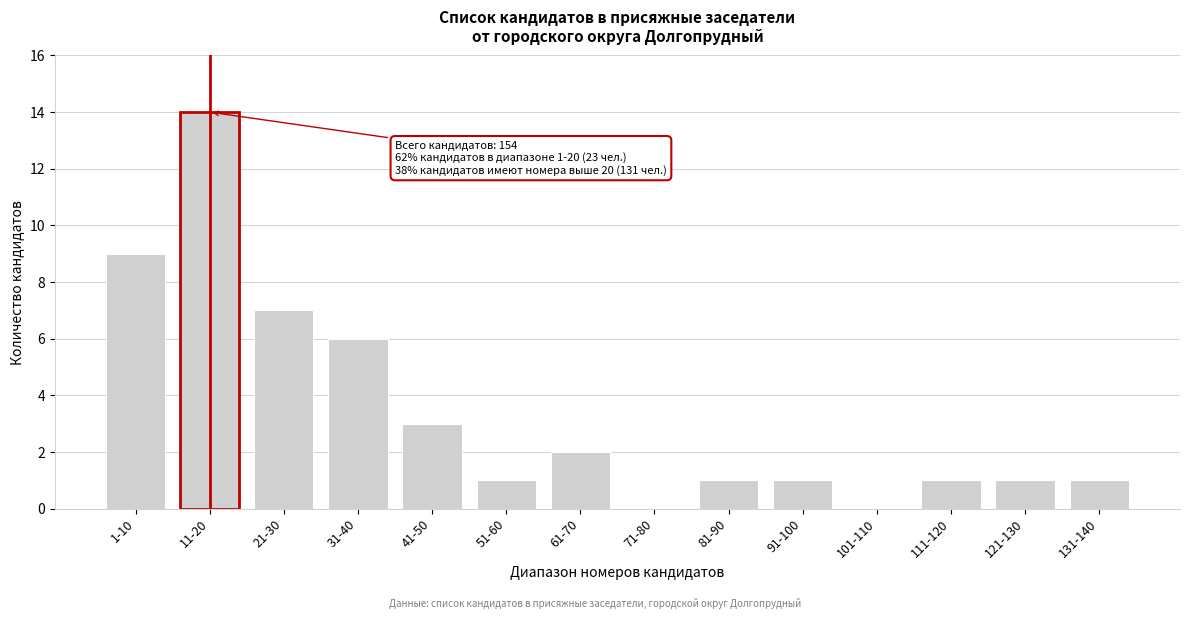

Reading right to left, transcribe all the data shown in this chart.

131-140=1	121-130=1	111-120=1	101-110=0	91-100=1	81-90=1	71-80=0	61-70=2	51-60=1	41-50=3	31-40=6	21-30=7	11-20=14	1-10=9